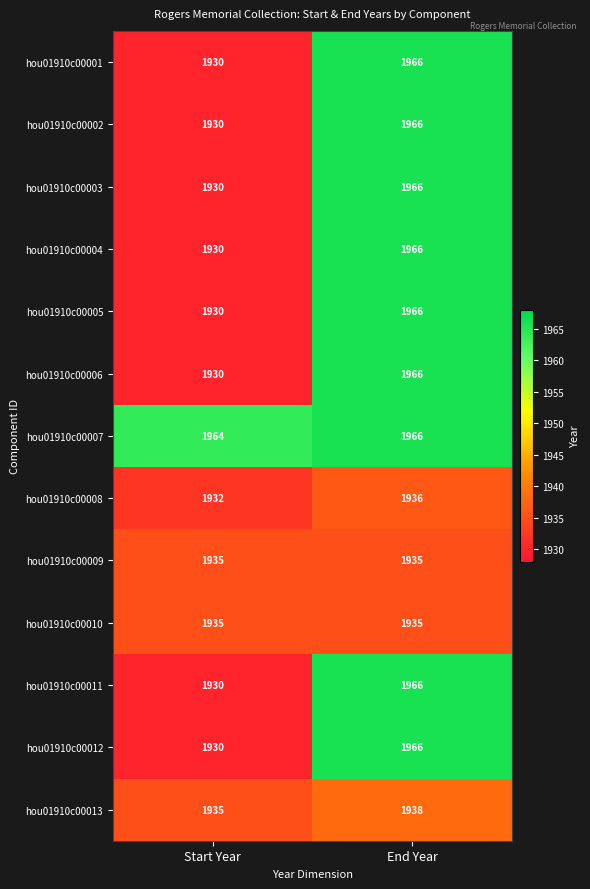

Reading left to right, list all the values displayed in this chart.

hou01910c00001: 1930	1966
hou01910c00002: 1930	1966
hou01910c00003: 1930	1966
hou01910c00004: 1930	1966
hou01910c00005: 1930	1966
hou01910c00006: 1930	1966
hou01910c00007: 1964	1966
hou01910c00008: 1932	1936
hou01910c00009: 1935	1935
hou01910c00010: 1935	1935
hou01910c00011: 1930	1966
hou01910c00012: 1930	1966
hou01910c00013: 1935	1938